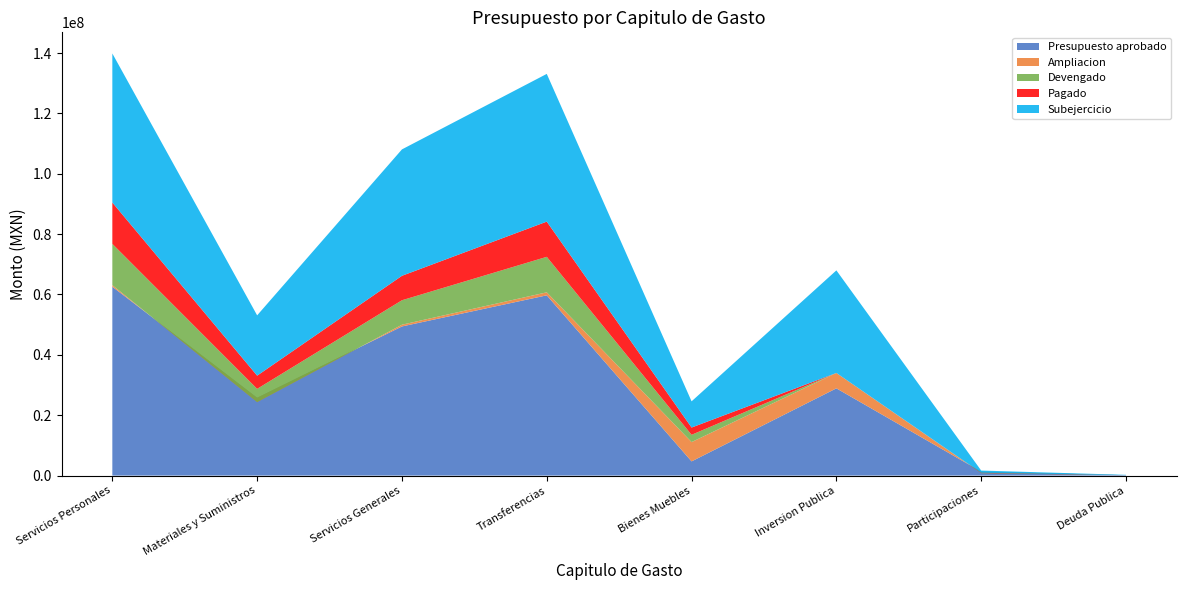

Reading left to right, what are all the values shown in this chart?

Presupuesto aprobado: 62567733.0	25785185.0	49404948.3	59712458.2	4696368.4	28897028.0	1300000.0	120000.0
Ampliacion: 515200.0	-1432820.0	578014.0	996721.0	6395025.0	5093284.0	-500000.0	0.0
Devengado: 13689272.0	4375967.9	8102698.9	11763443.9	2410888.3	0.0	60778.0	0.0
Pagado: 13689272.0	4375967.9	8102698.9	11662946.9	2410888.3	0.0	60778.0	0.0
Subejercicio: 49393661.0	19976397.1	41880263.4	48945735.4	8680505.2	33990312.0	739222.0	120000.0